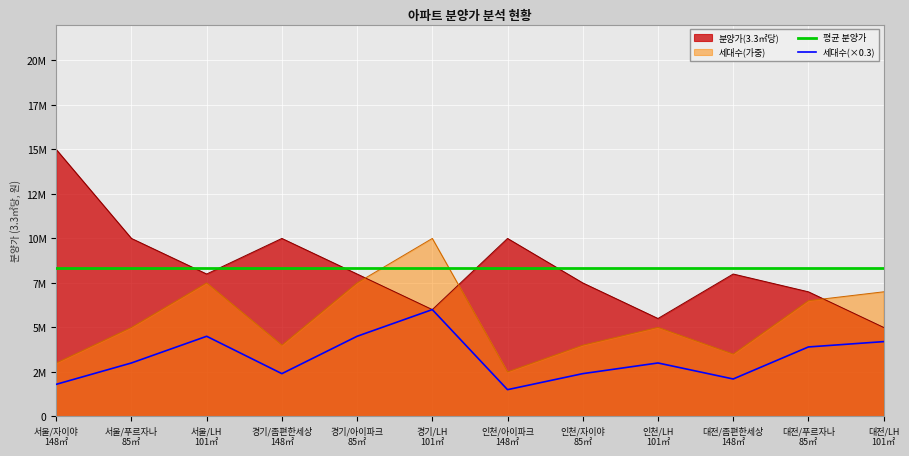

Does the chart display data point markers on the line(s)?

No